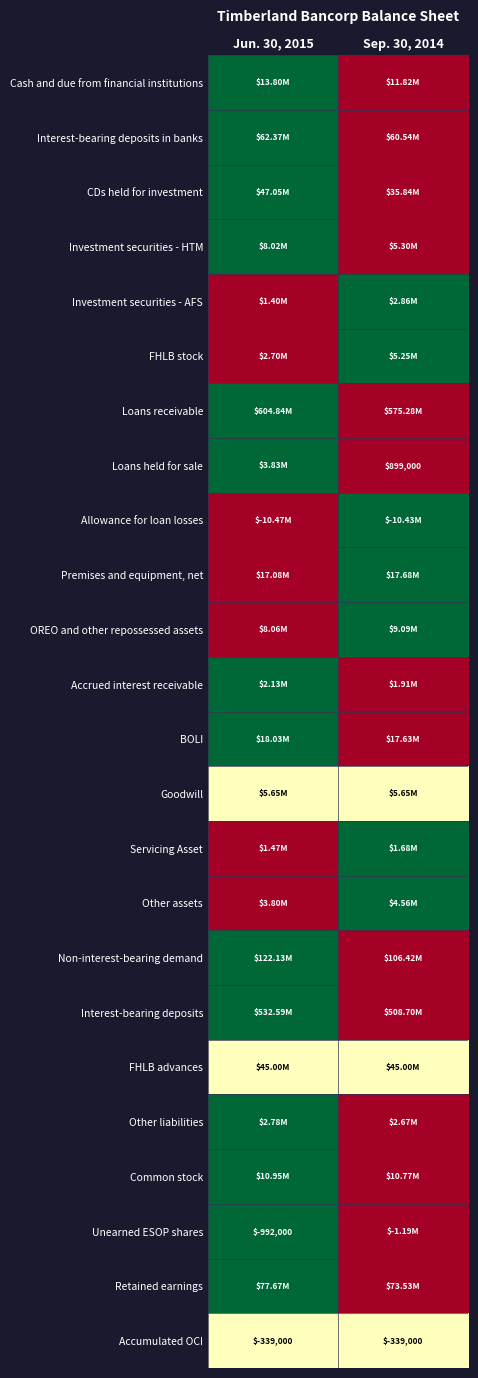

At which label is OREO and other repossessed assets closest to 0?

Jun. 30, 2015